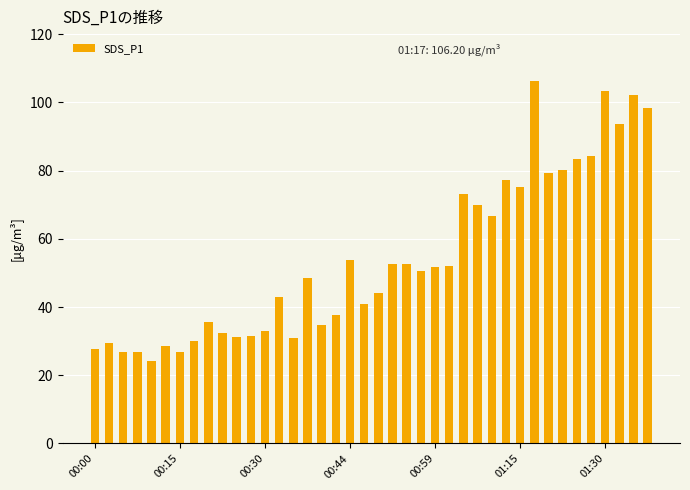

What is the difference between the maximum and minimum values?

82.1